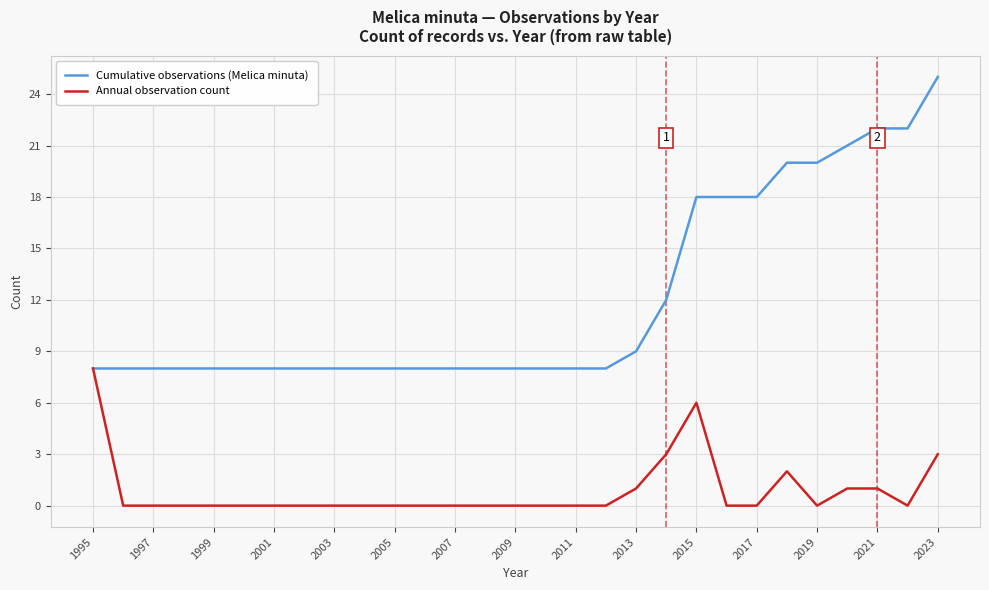

Which series has the largest range (max minus min)?

Cumulative observations (Melica minuta)